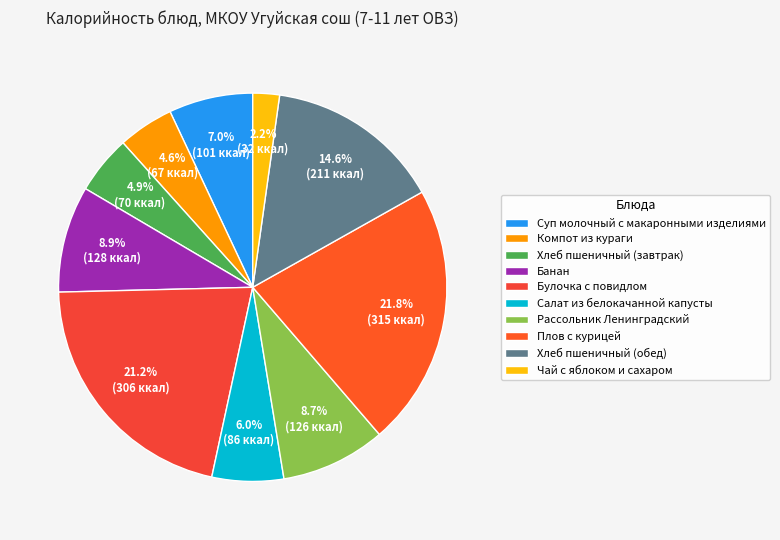

Count the number of slices in the pie.

10